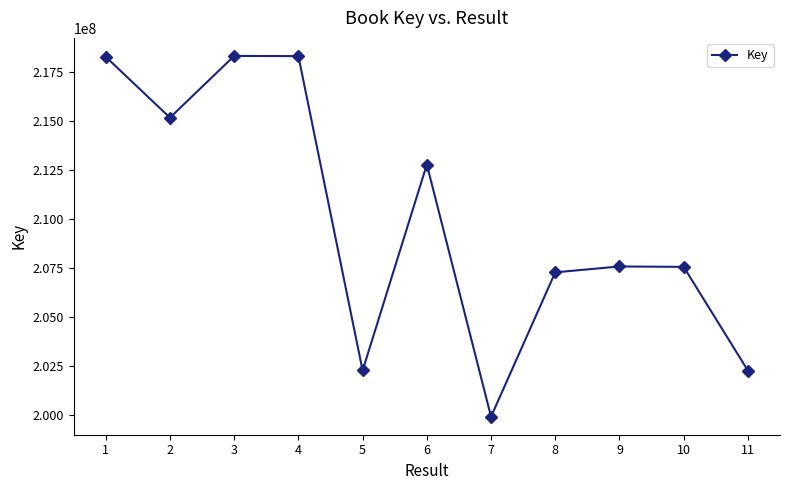

What is the difference between the second highest and minimum values?

18394795